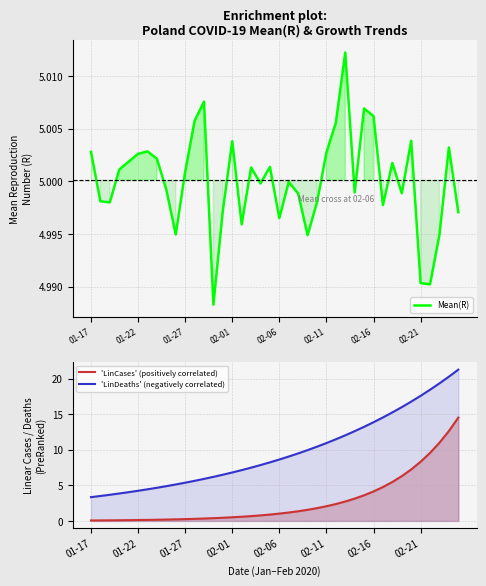

What is the difference between the maximum and minimum values in the 'LinDeaths' (negatively correlated) series?

17.9